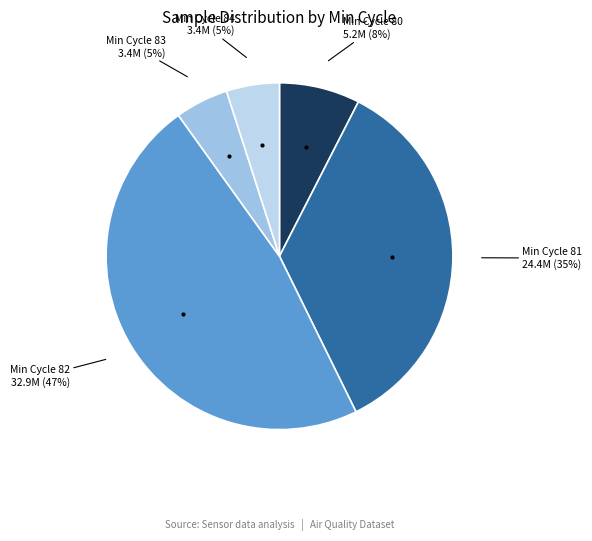

To the nearest percent, what percentage of the pie is Min Cycle 82?

47%